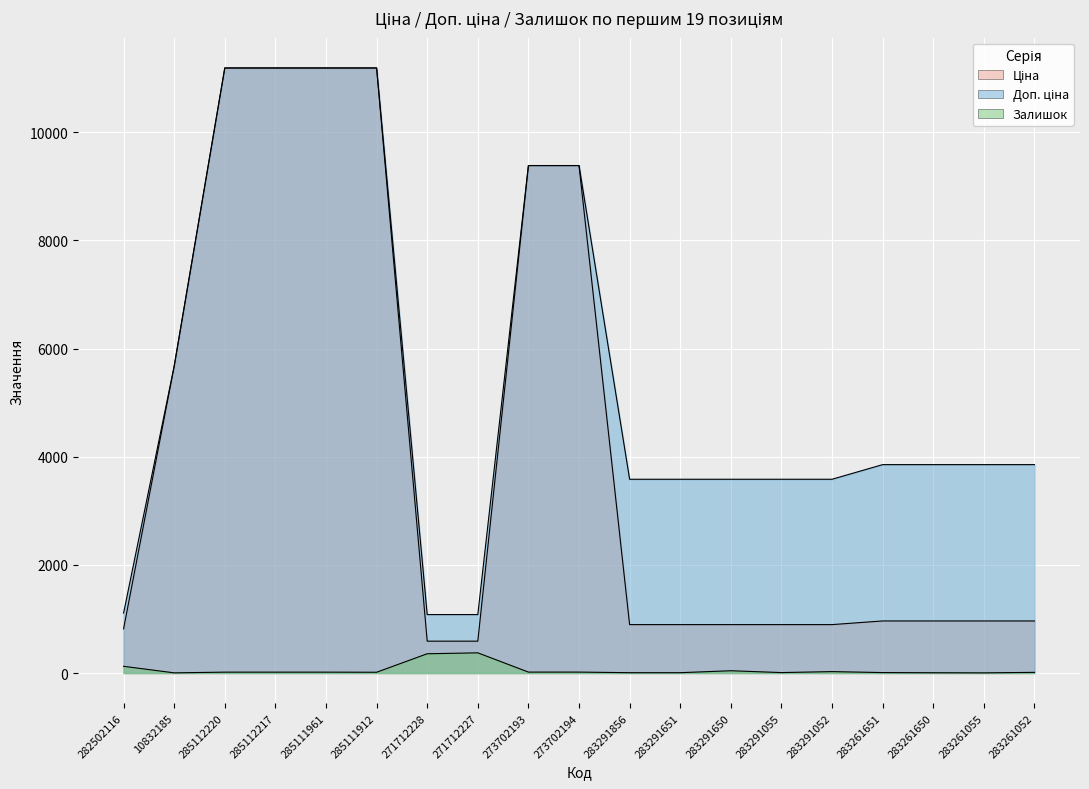

Is the value of Ціна at 283261651 greater than the value of Доп. ціна at 271712228?

No